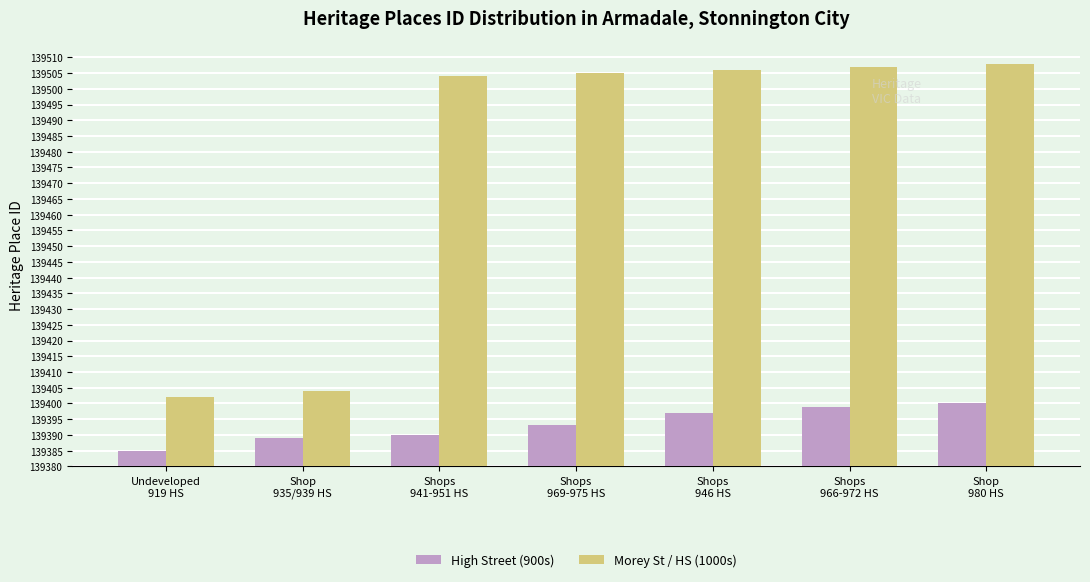

Which series has the largest range (max minus min)?

Morey St / HS (1000s)